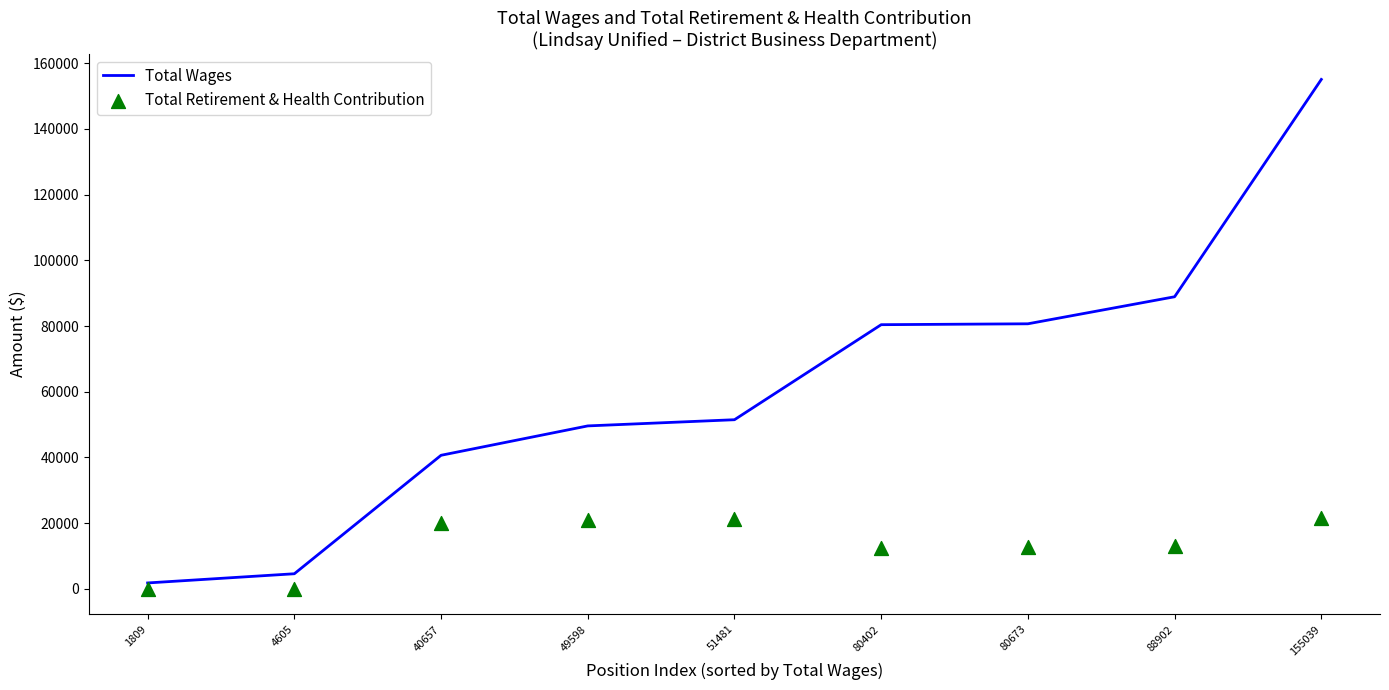

Which series has the widest spread of Y values?

Total Wages